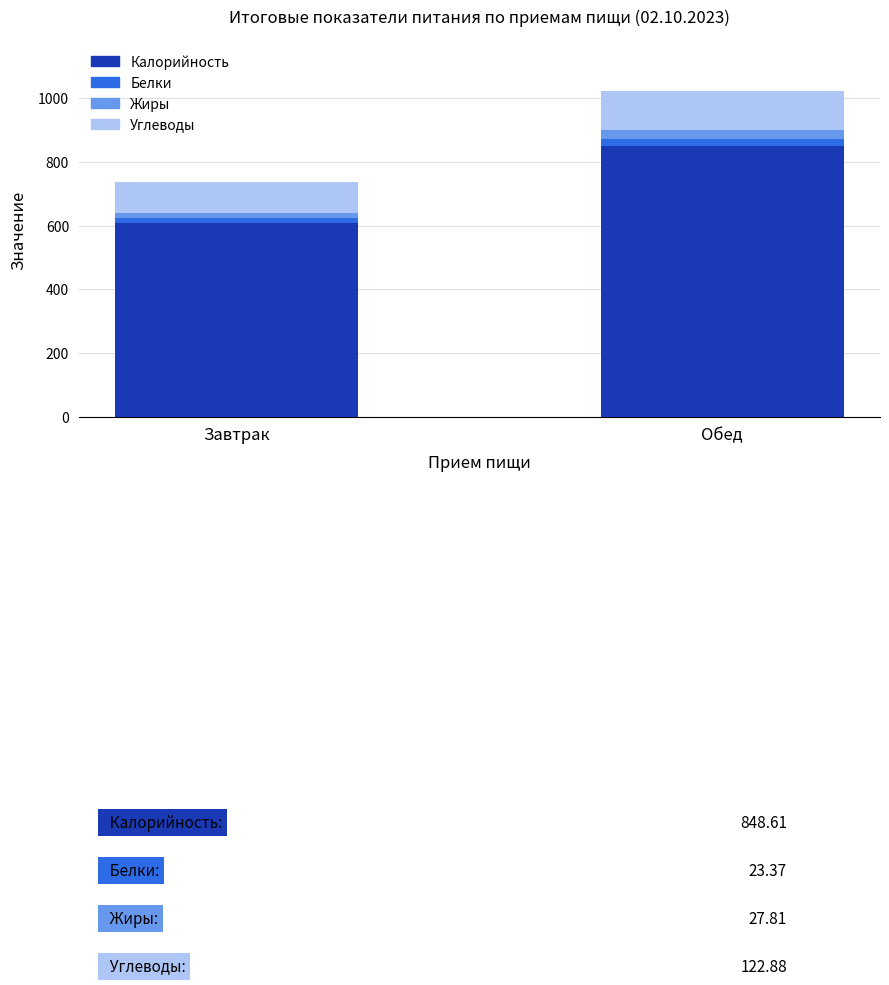

What is the maximum value for Калорийность?

848.6